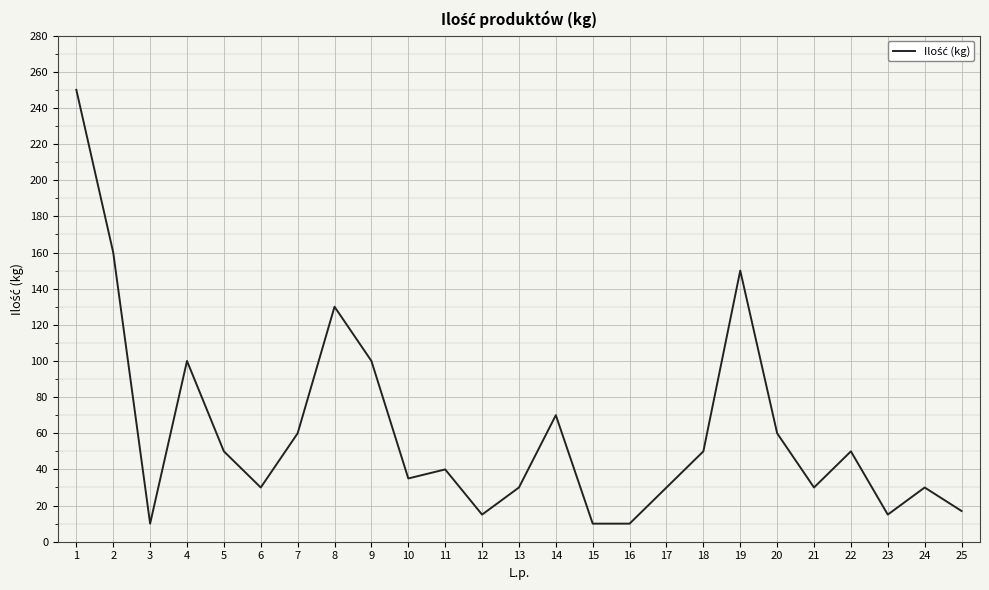

Is it true that the value at 12 is 15?

True